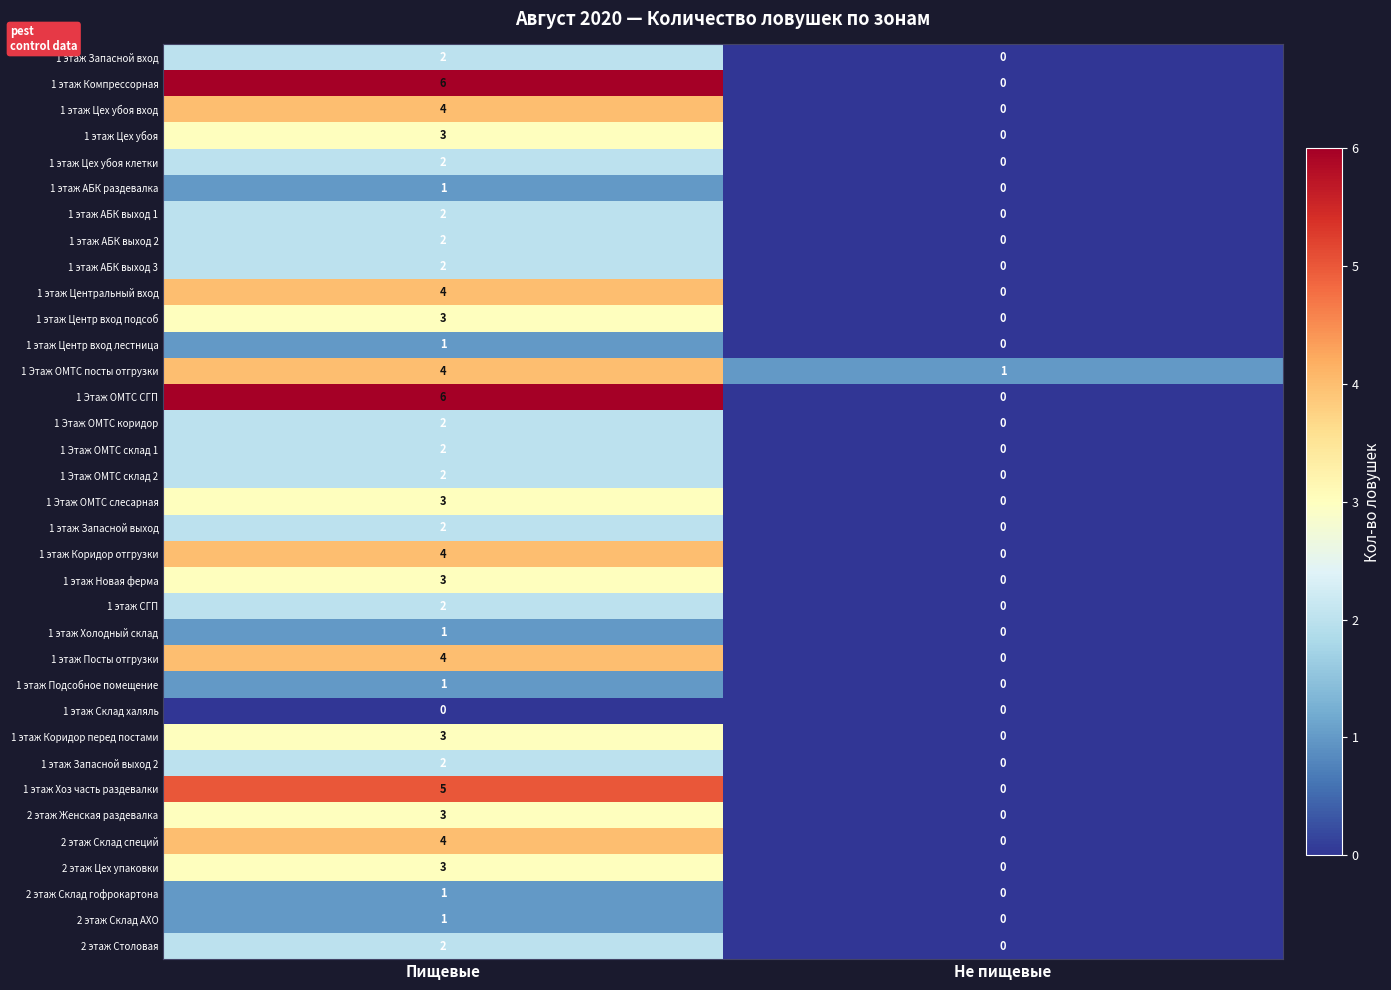

What is the total value across all series at Пищевые?

92